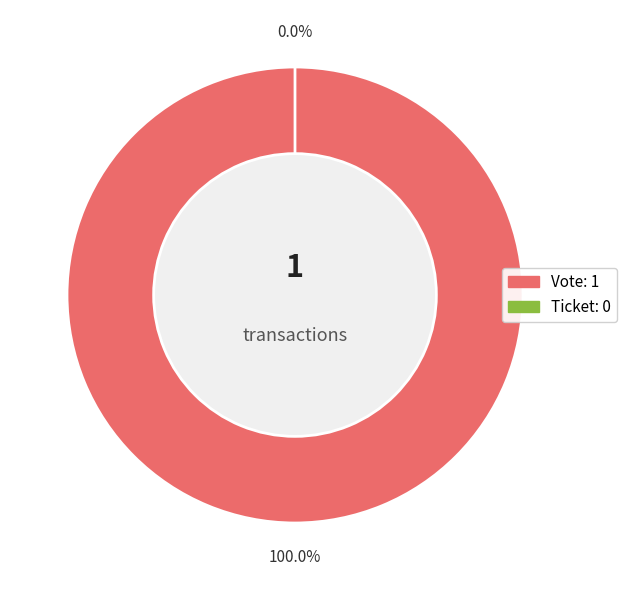

What is the change in value from Vote (io_index=1) to Ticket (io_index=0)?

-1